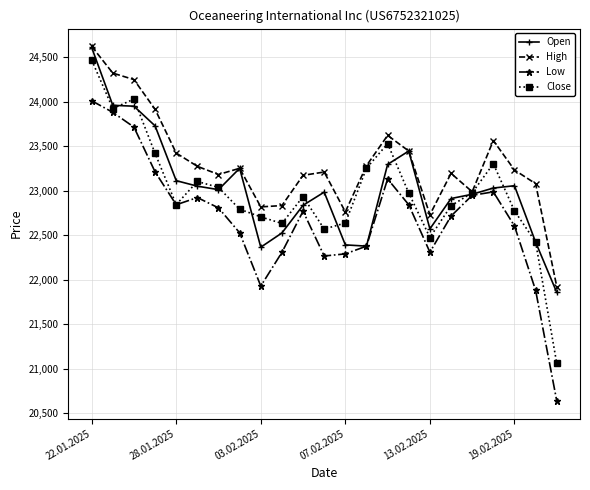

What is the lowest value of the High series?

21923